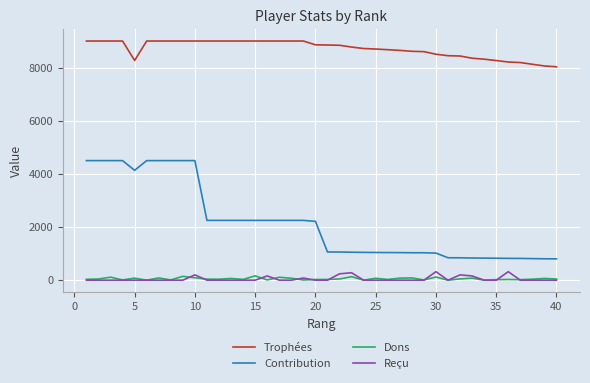

Which series has the largest total across all categories?

Trophées